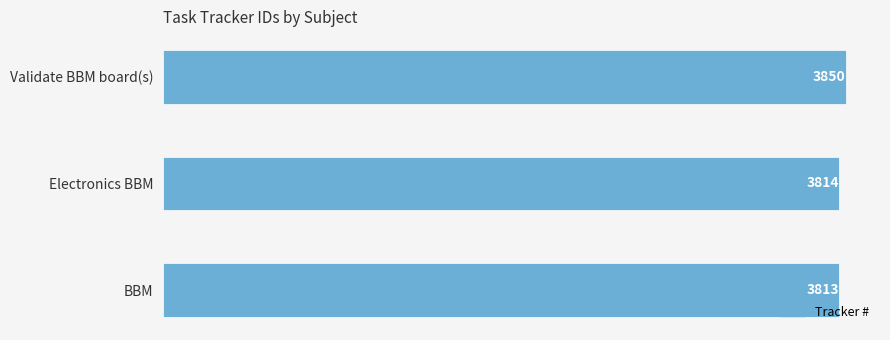

What is the maximum value shown in the chart?

3850